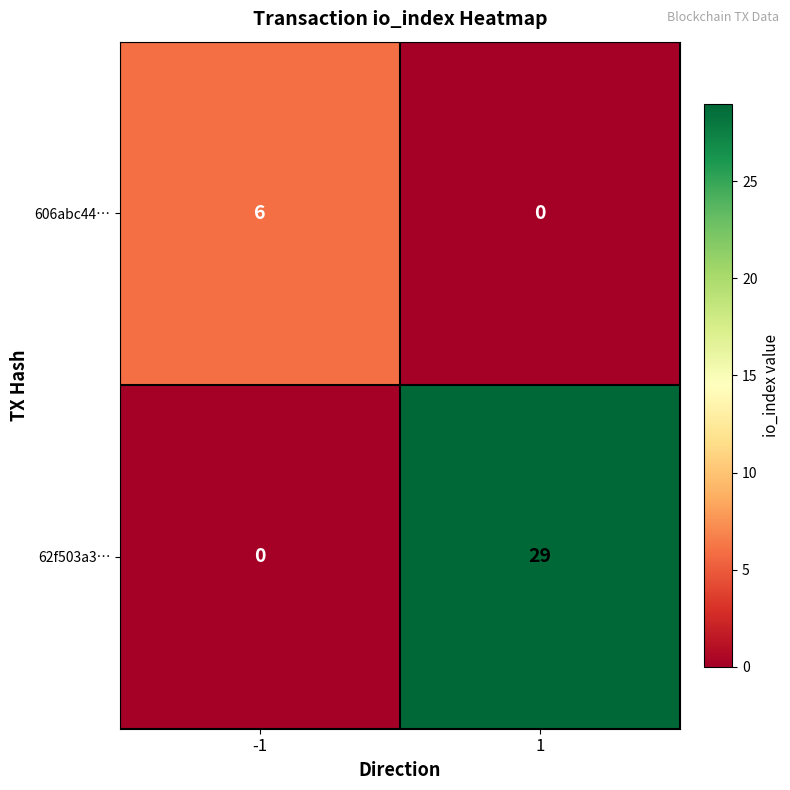

True or false: 62f503a3… has a value of -10 at -1.

False